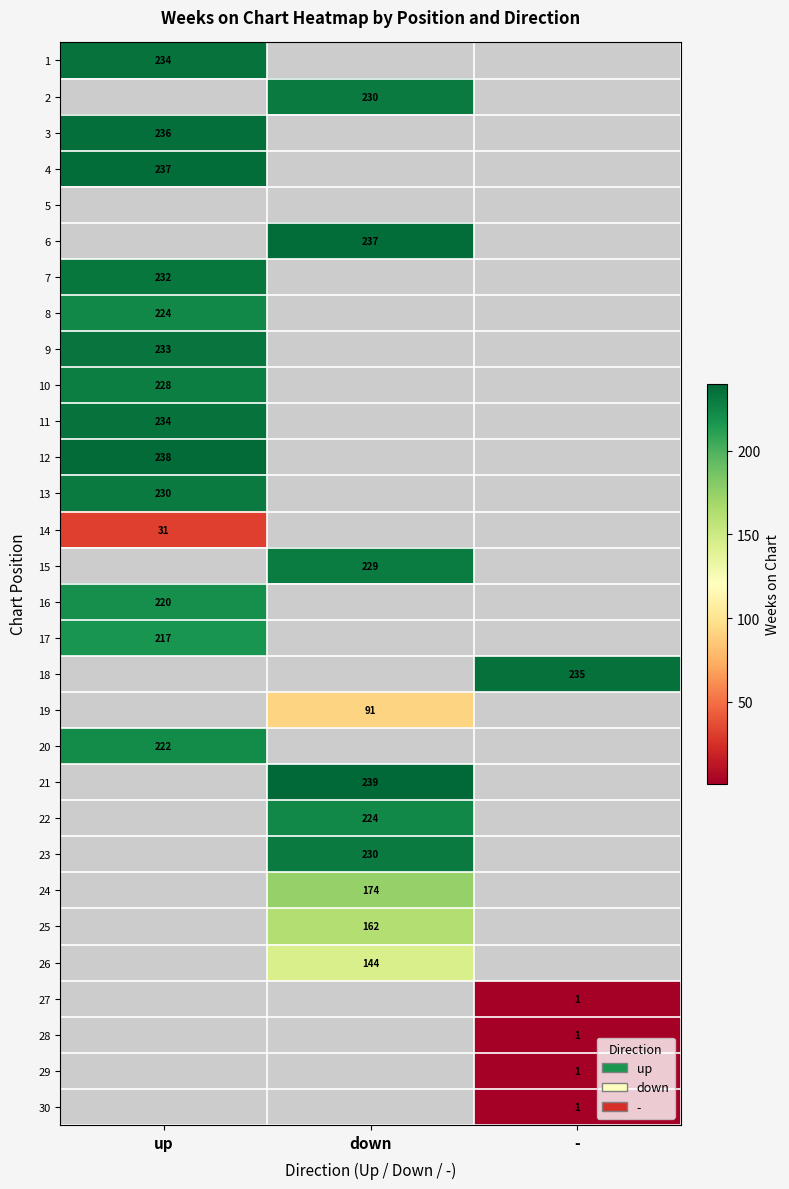

Count the number of categories in the chart.

3